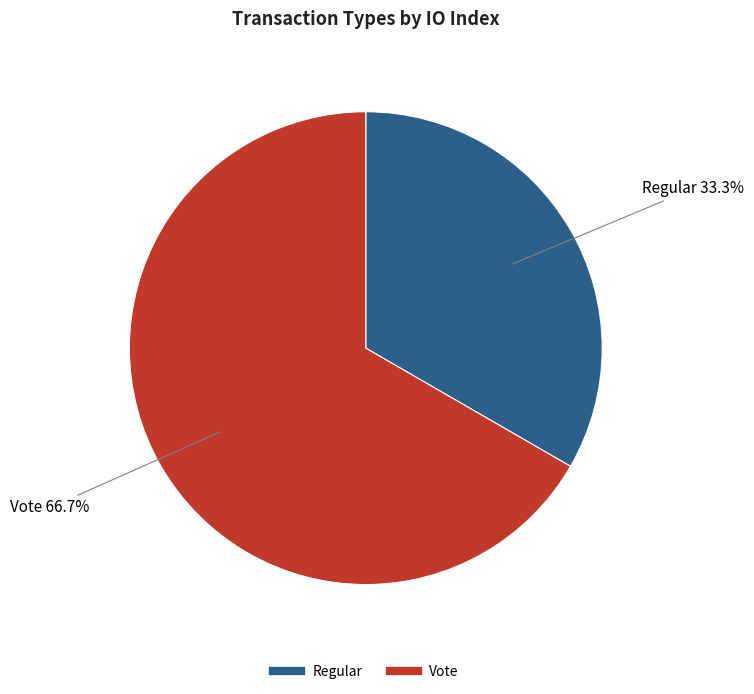

Which has a higher value, Vote or Regular?

Vote